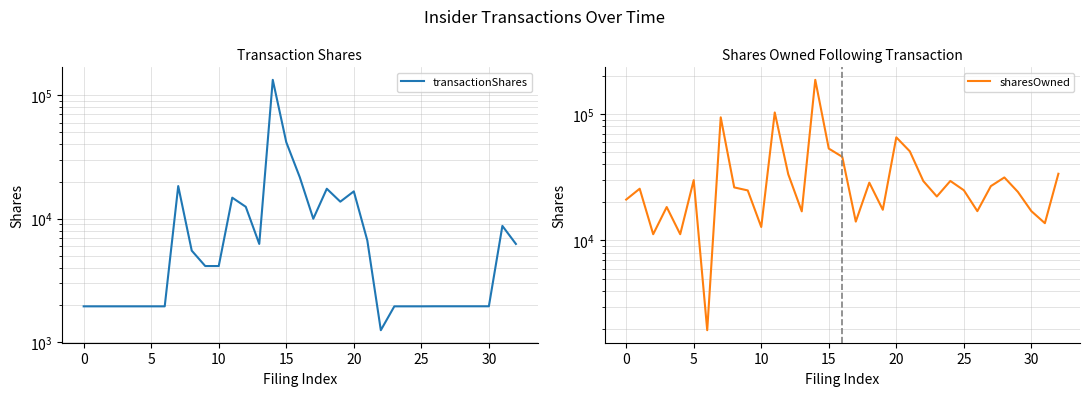

Does the chart display data point markers on the line(s)?

No